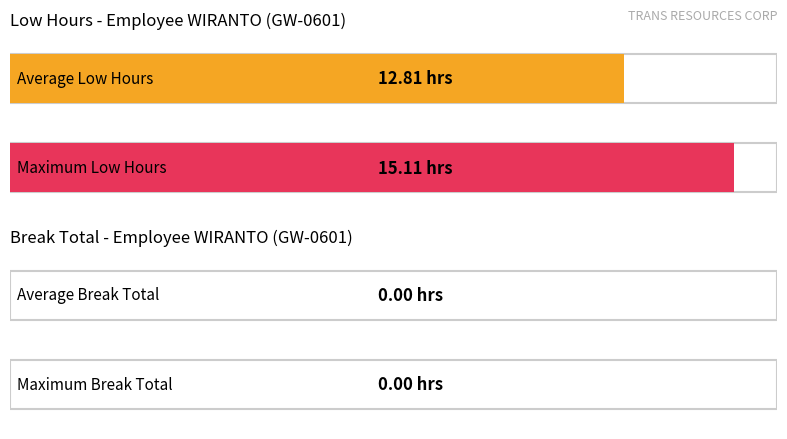

Are the bars grouped side by side (vs. stacked)?

No